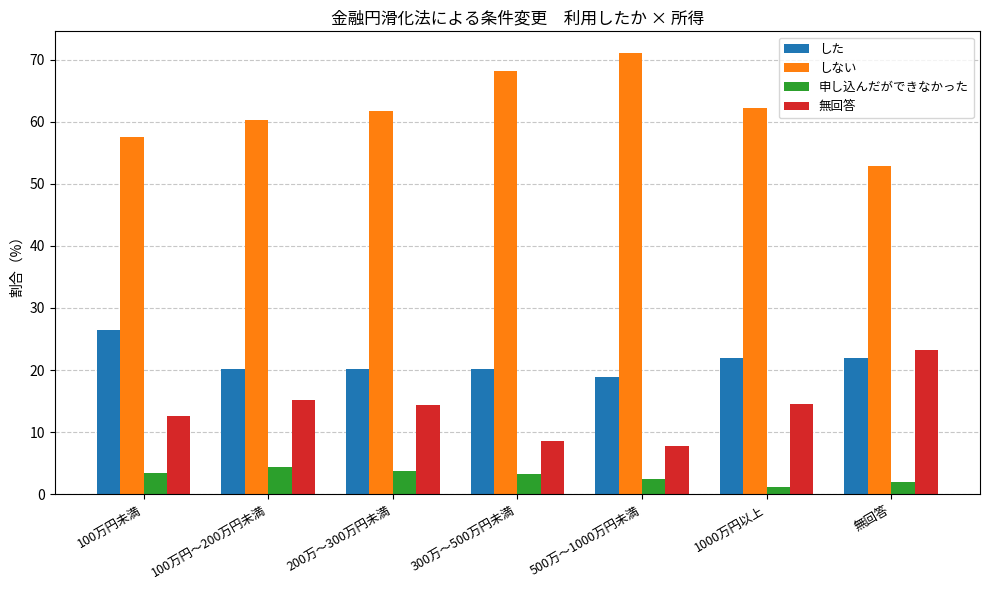

What is the label of the 1st bar from the left?

100万円未満